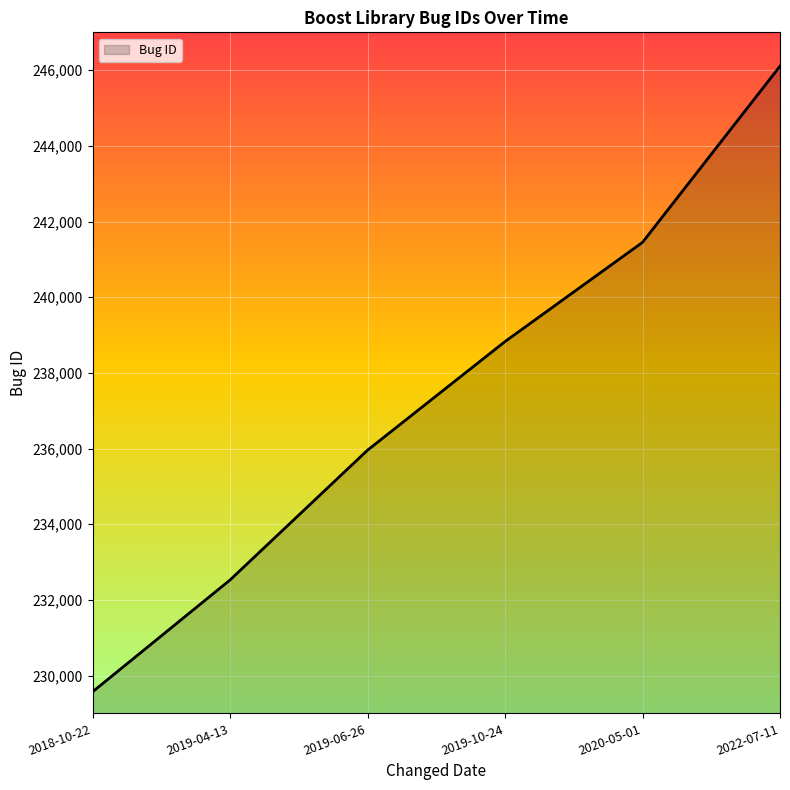

How many lines are shown in the chart?

1